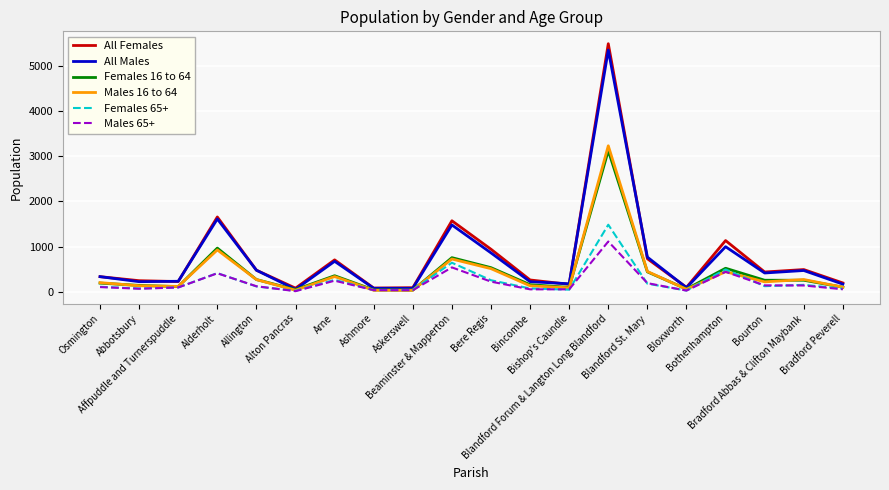

What is the minimum value for All Females?

80